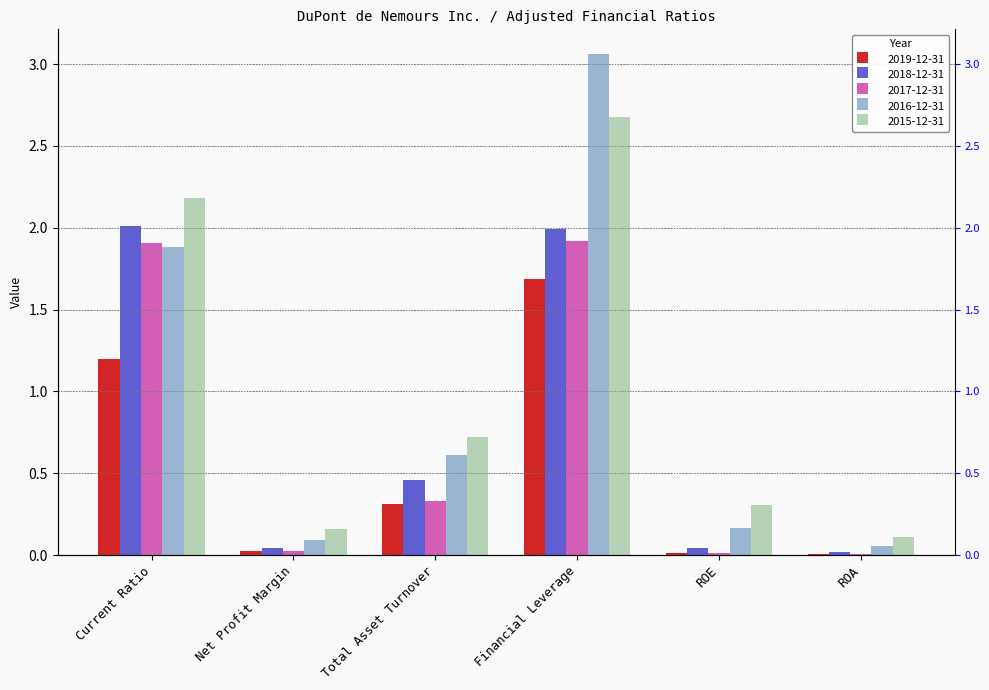

What is the average value of the 2018-12-31 series?

0.8